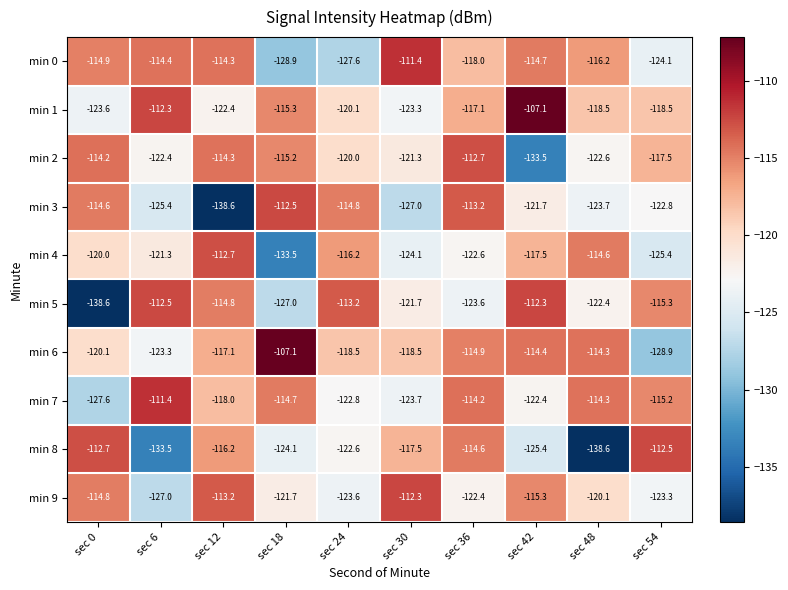

What is the highest value of the min 5 series?

-112.3